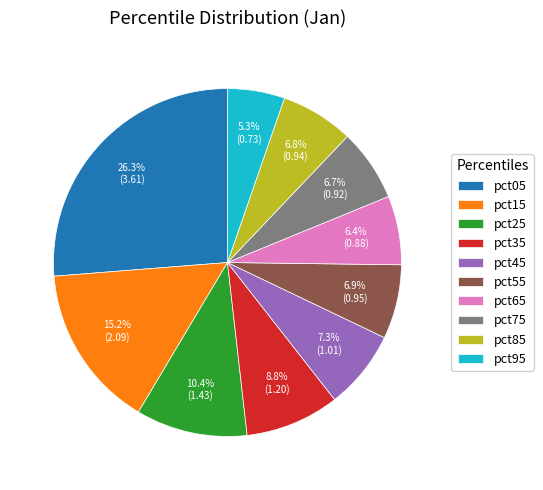

To the nearest percent, what portion does pct25 represent?

10%